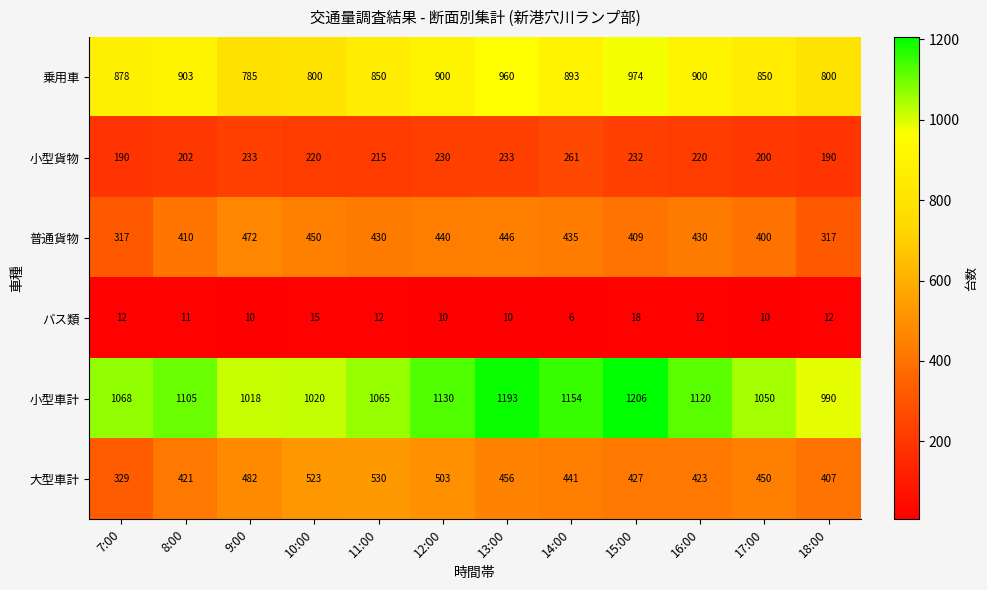

What is the total value across all series at 15:00?

3266